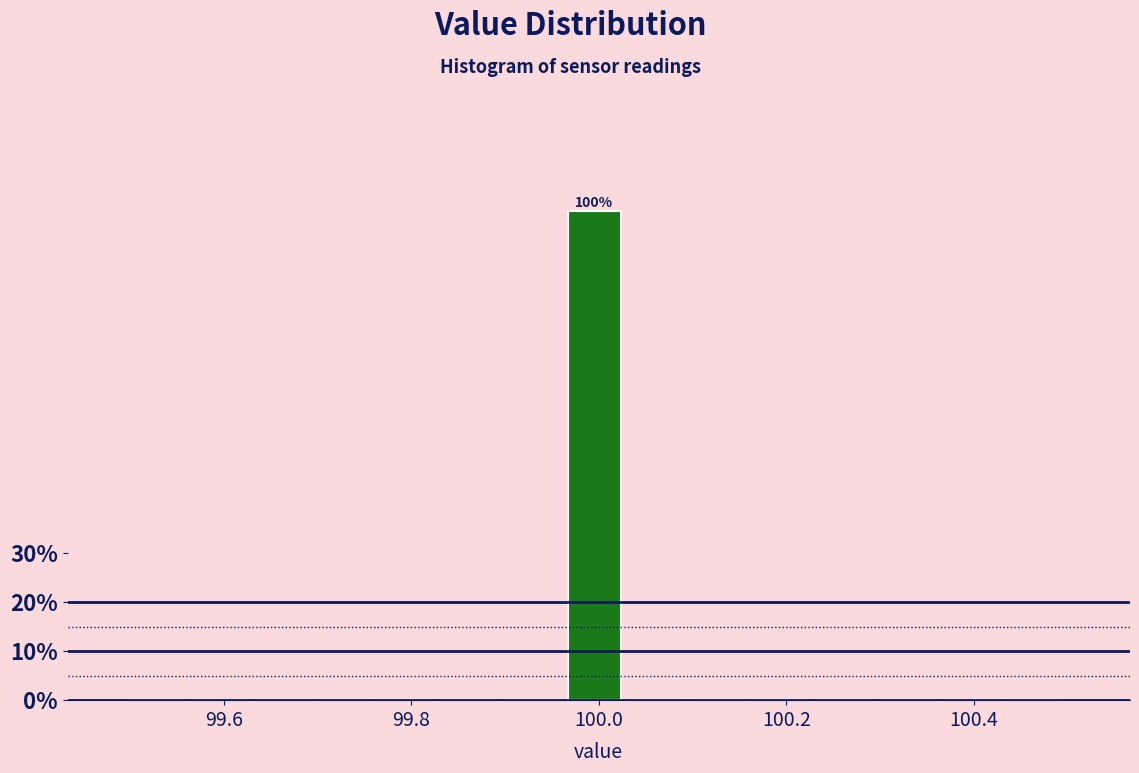

Read against the x-axis, roughly where is the centre of the tallest bar?

100.00